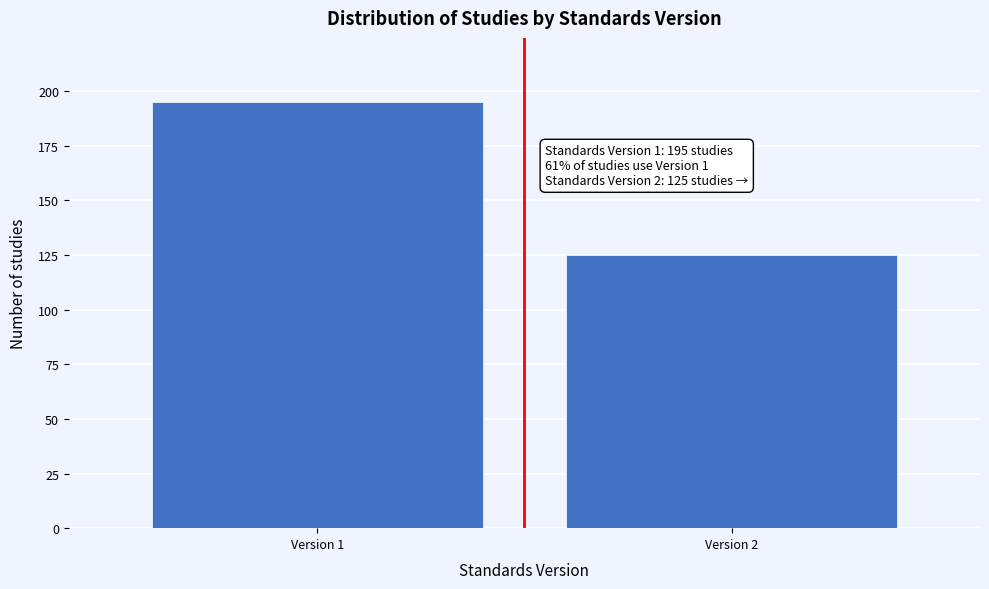

Reading right to left, extract all data points from this chart.

Version 2=125	Version 1=195